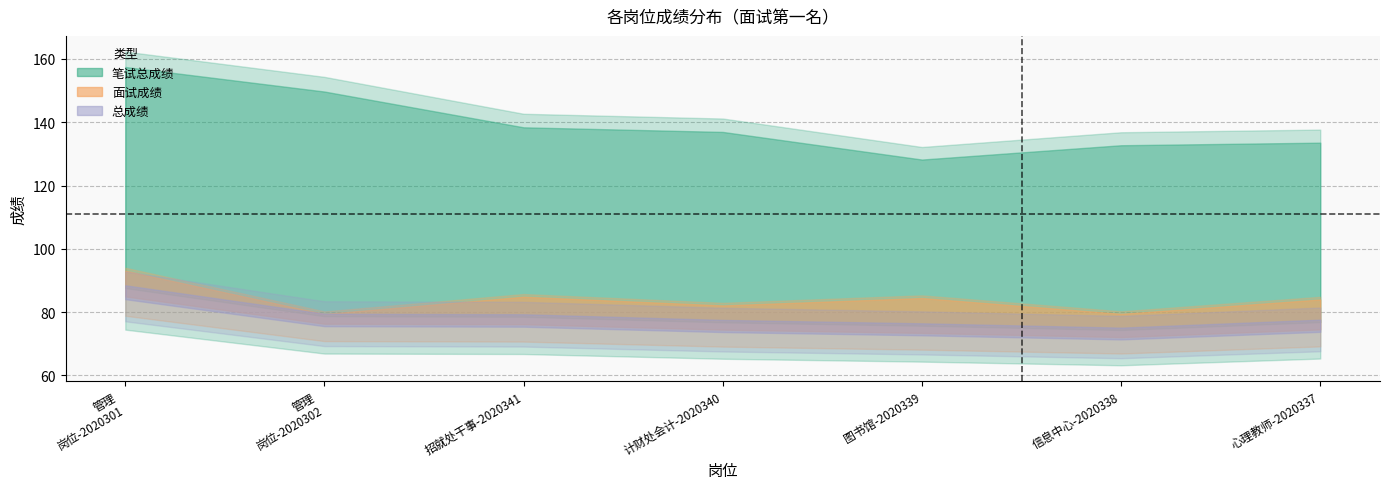

What is the average value of the 总成绩 series?

78.3